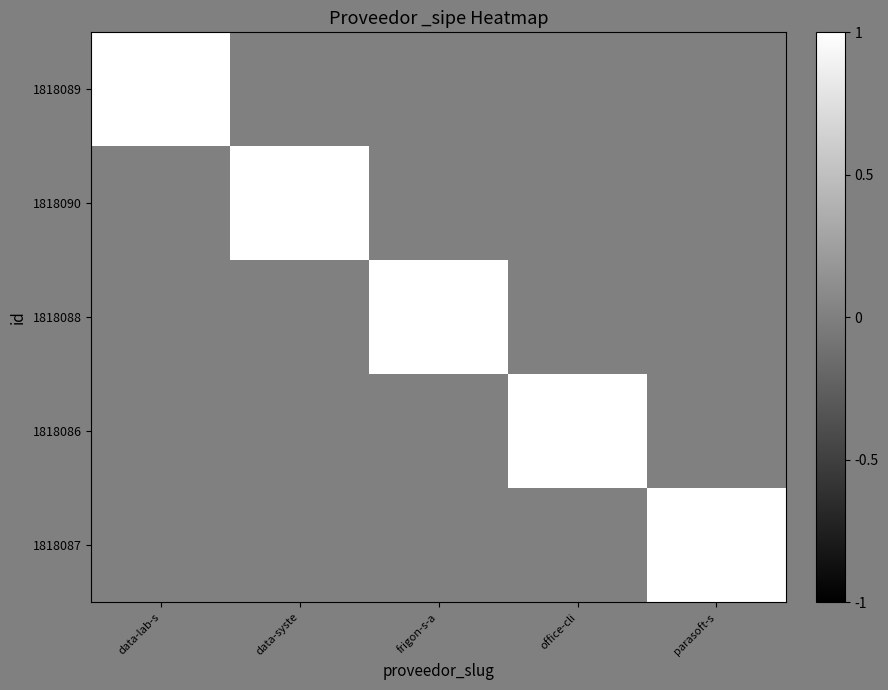

List the series in order of their peak value, lowest first.

1818089, 1818090, 1818088, 1818086, 1818087